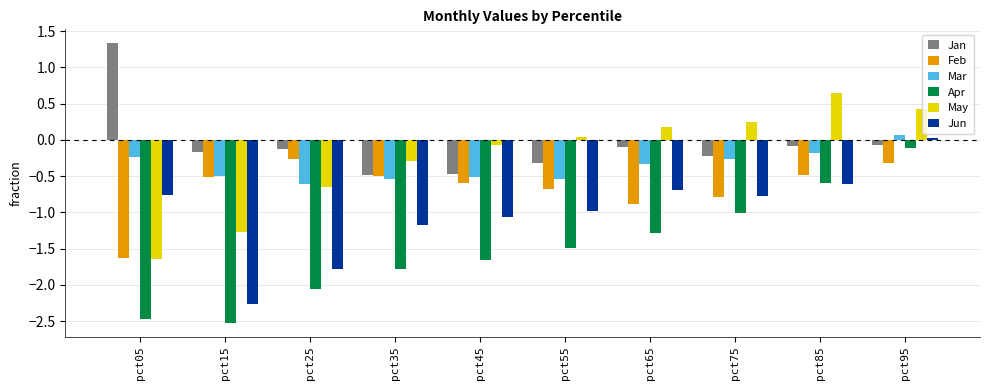

At pct65, list the series in order from largest to smallest.

May, Jan, Mar, Jun, Feb, Apr